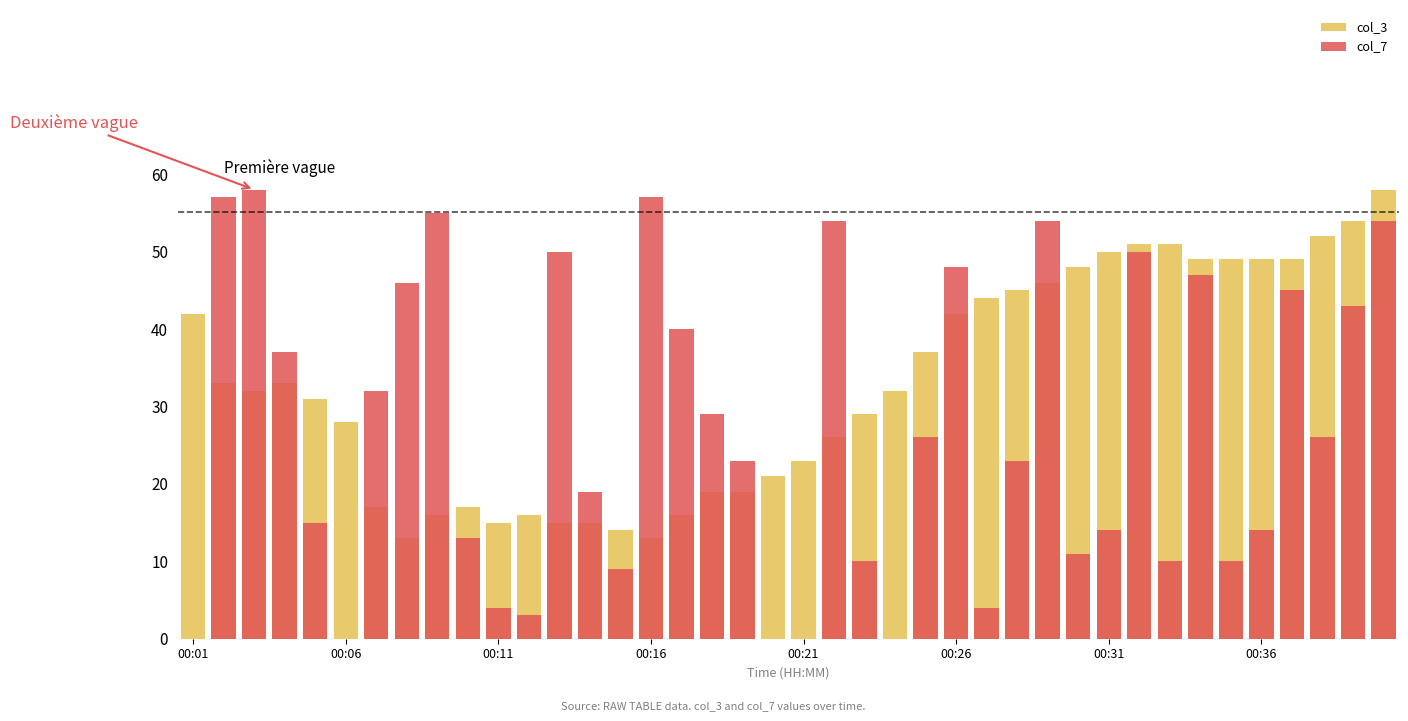

How many bars are there in each group?

2